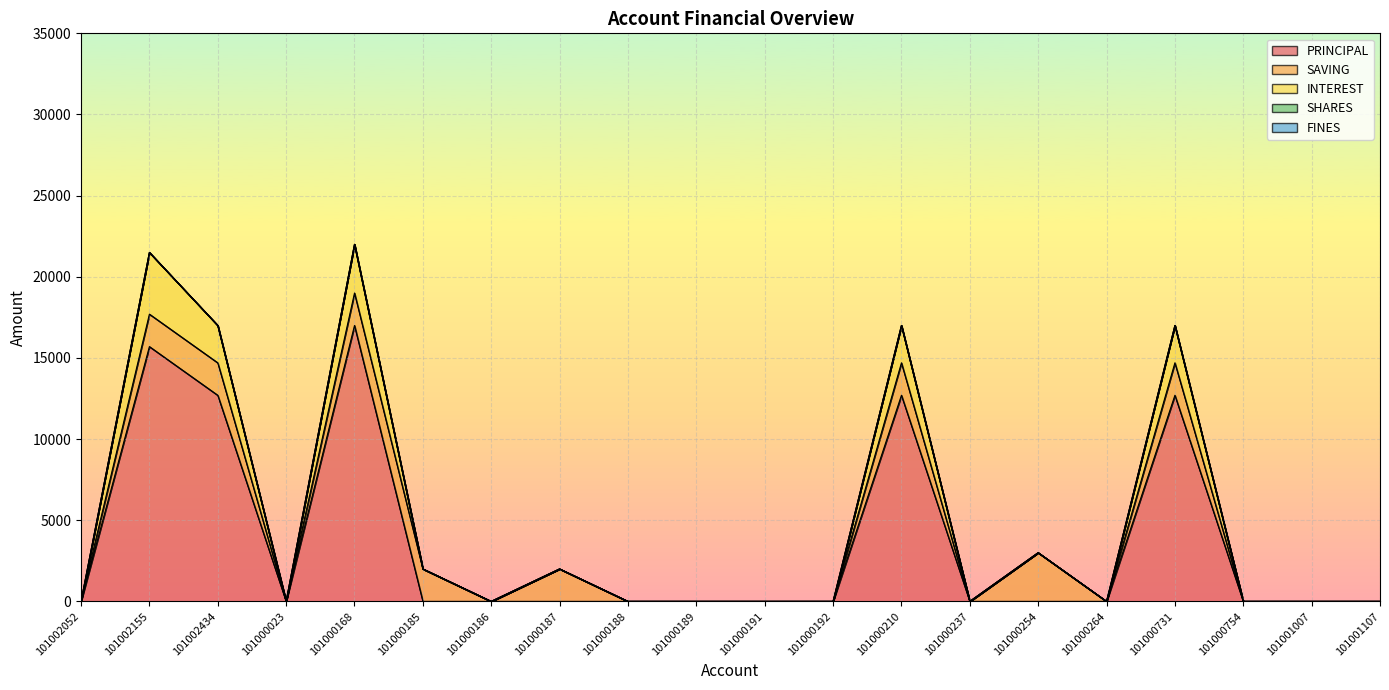

Which category has the highest value in the SHARES series?

101002052